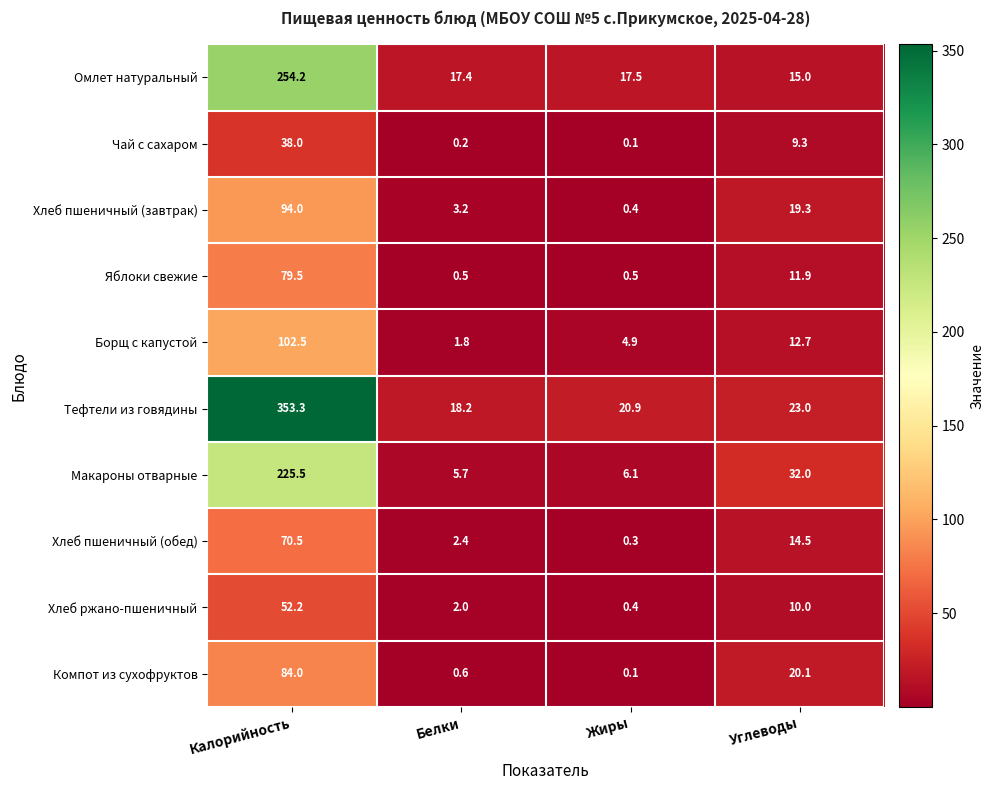

How many data points in Чай с сахаром are less than 9?

2